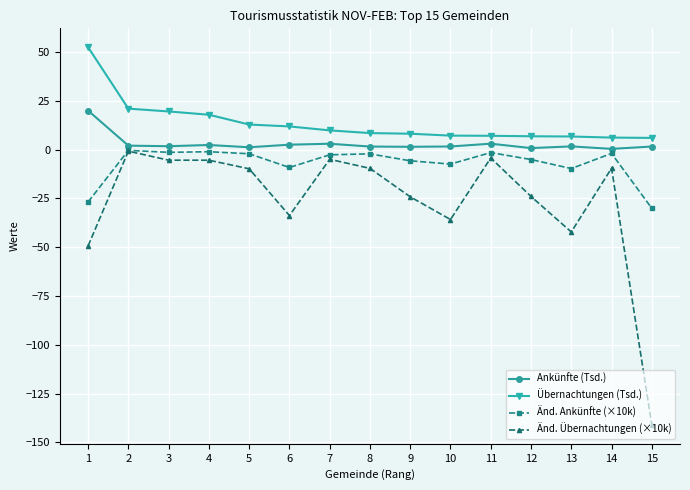

Which series has the largest total across all categories?

Übernachtungen (Tsd.)